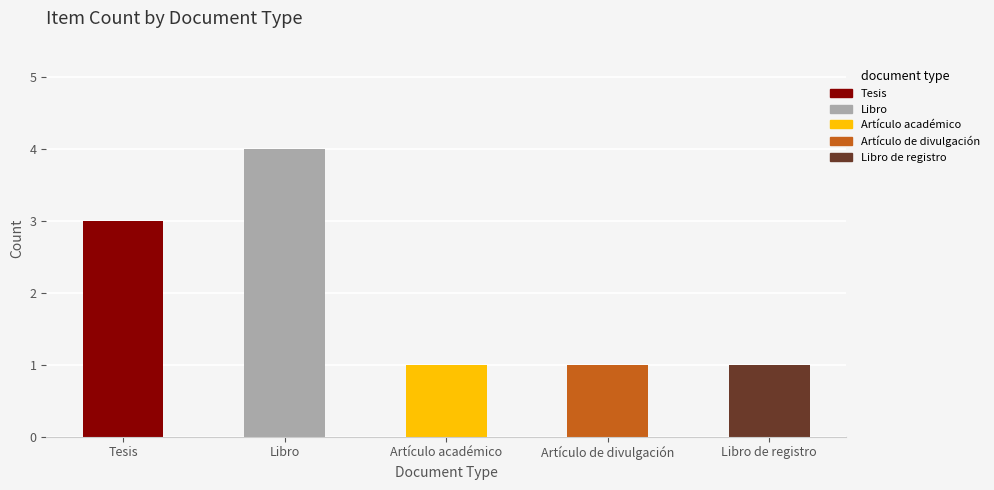

What is the ratio of the value at Artículo de divulgación to the value at Tesis?

0.3